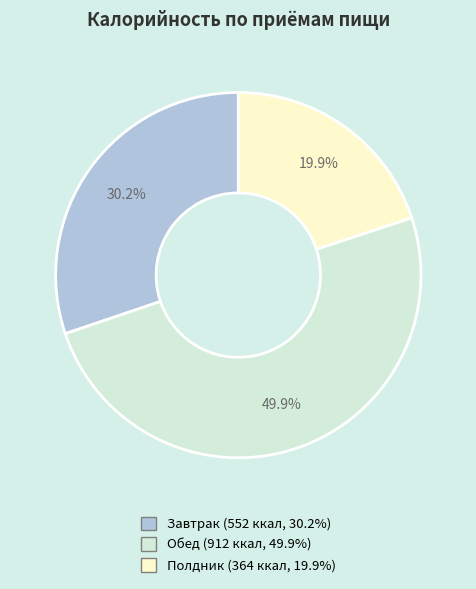

Is Завтрак the majority of the pie?

No